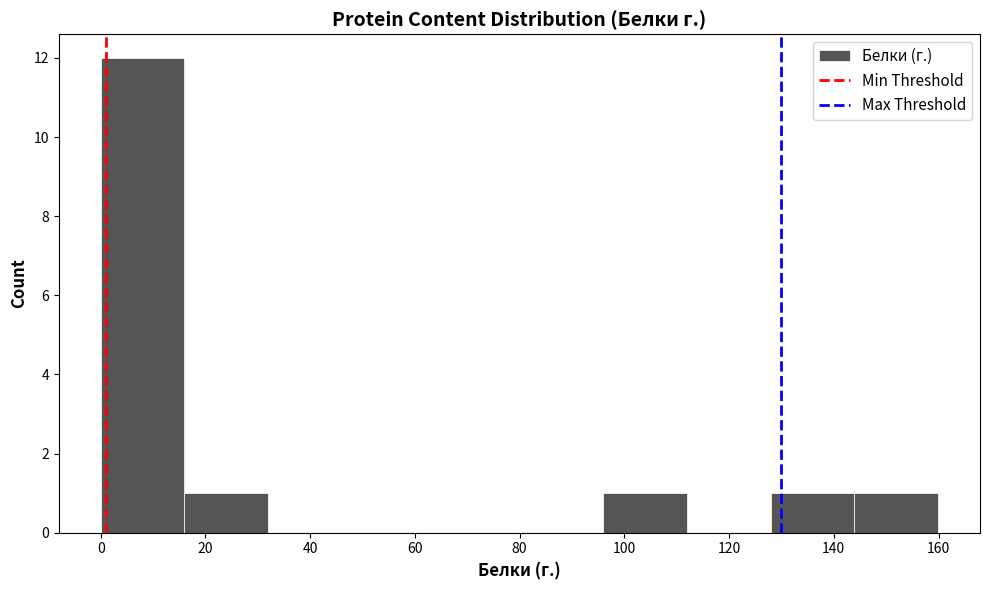

Which range on the x-axis has the tallest bar?

0 to 16